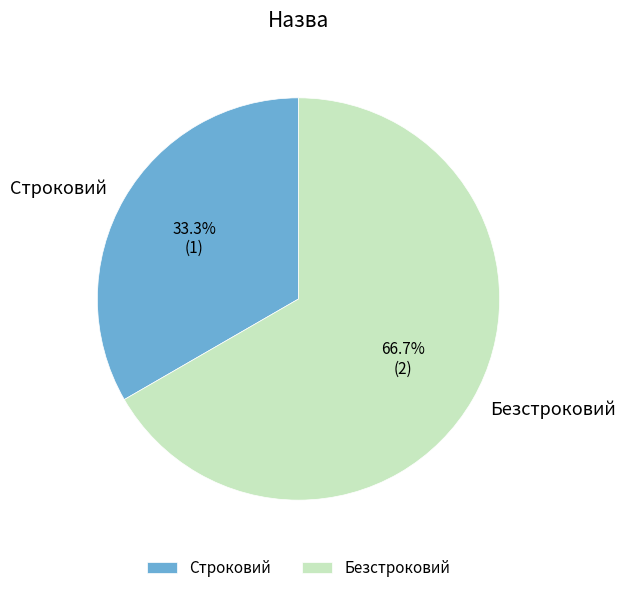

True or false: Безстроковий accounts for 67% of the total.

True